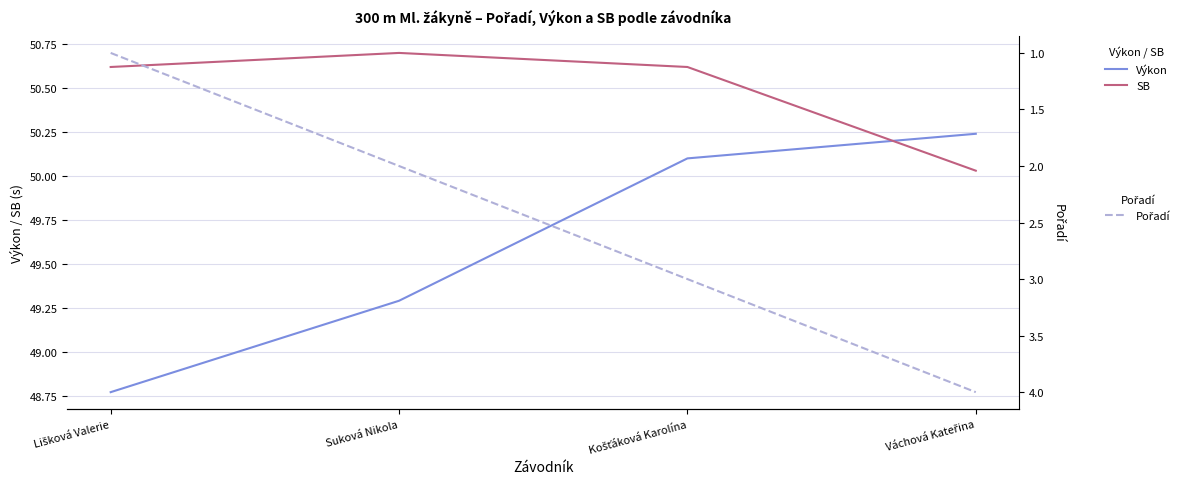

The Pořadí series shows 2.0 at Suková Nikola. True or false?

True